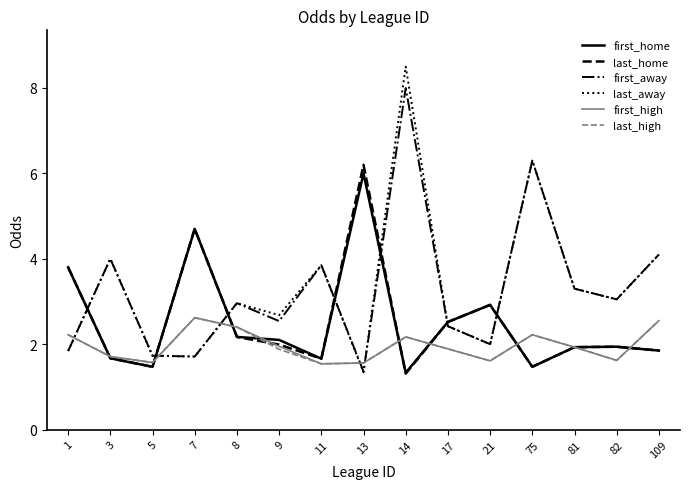

What is the maximum value for last_away?

8.5